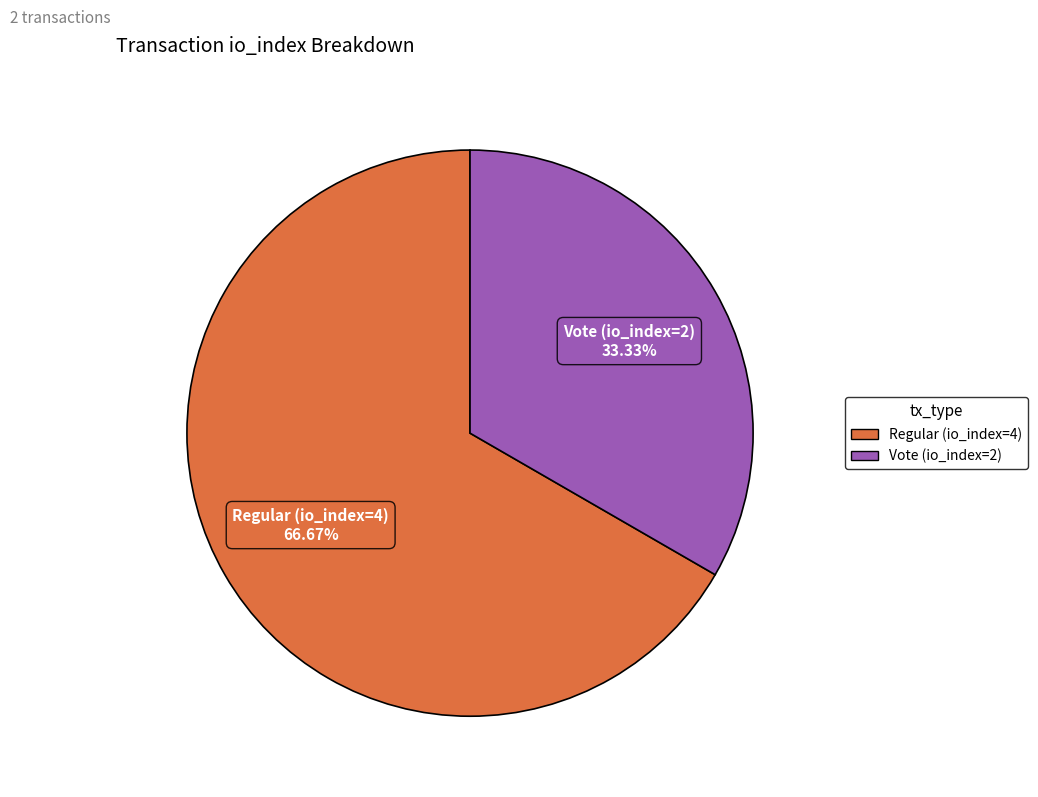

What is the ratio of the value at Regular (io_index=4) to the value at Vote (io_index=2)?

2.0